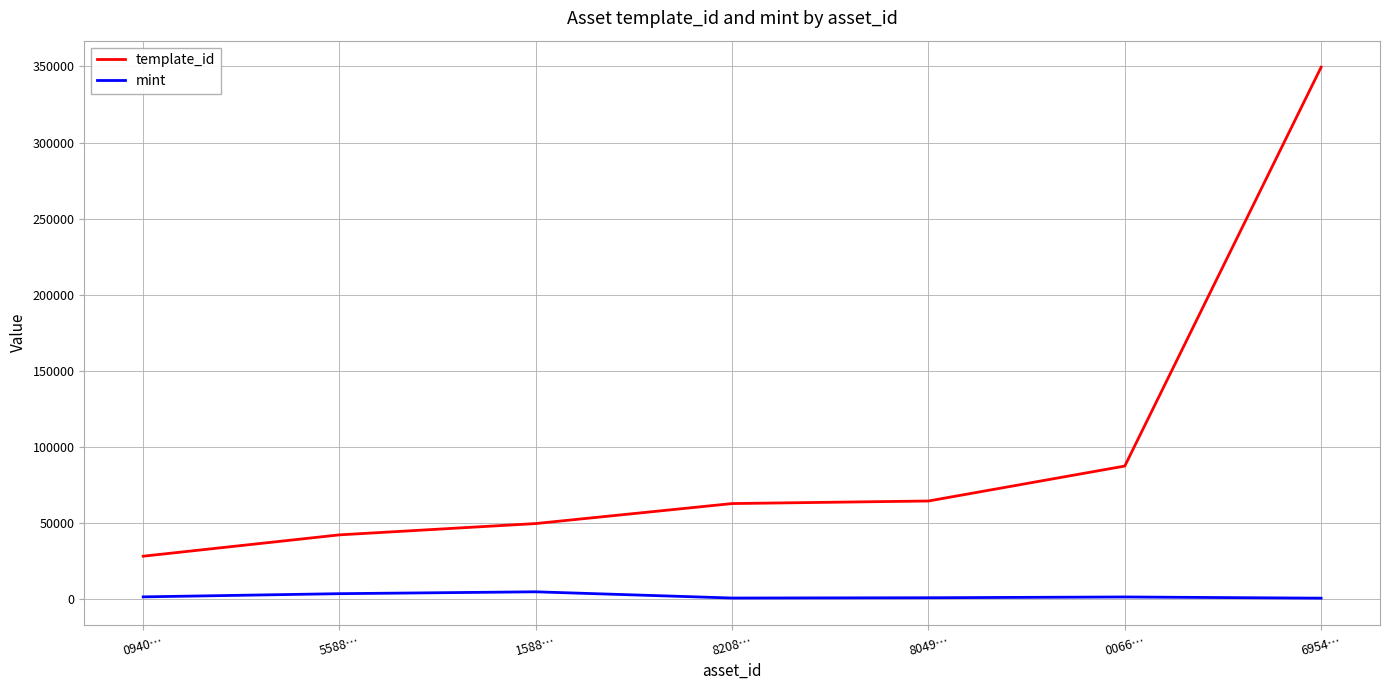

What is the average value of the template_id series?

97919